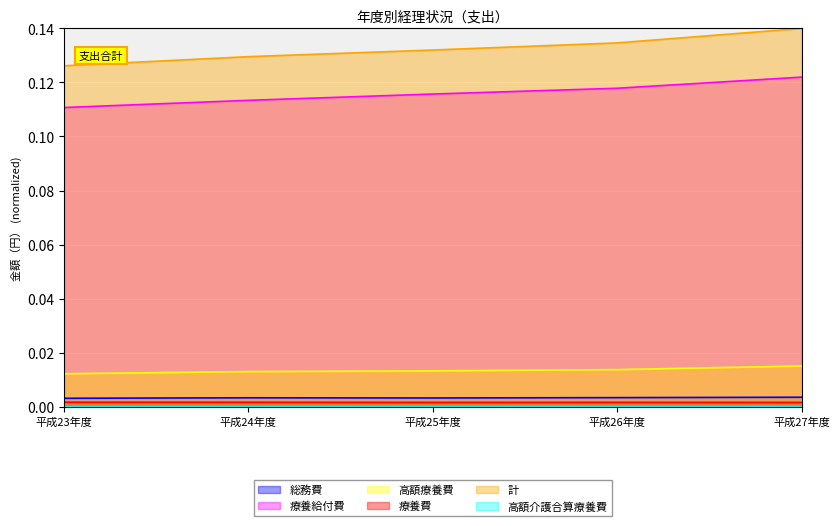

What is the maximum value shown in the chart?

0.1